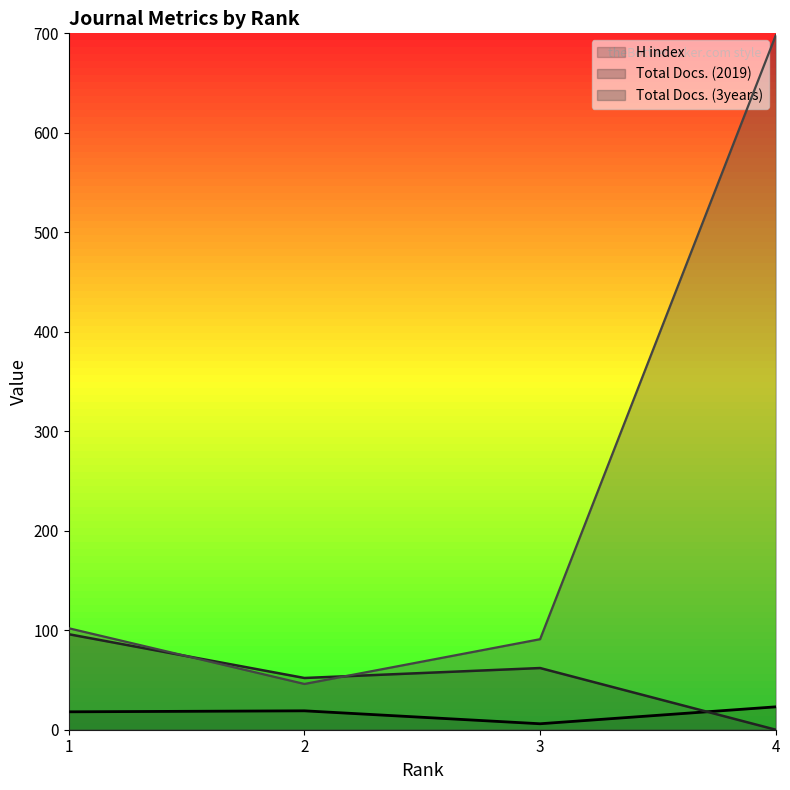

The value of Total Docs. (3years) at 1 is 102. True or false?

True